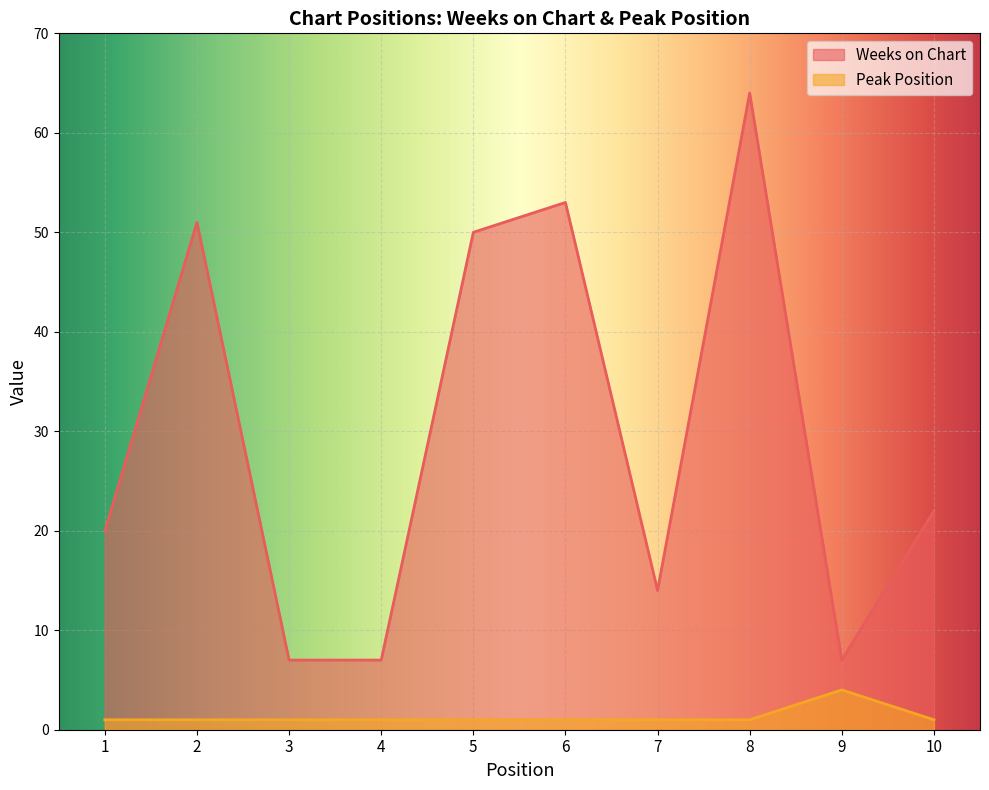

Between 6 and 10, which series saw the biggest shift?

Weeks on Chart